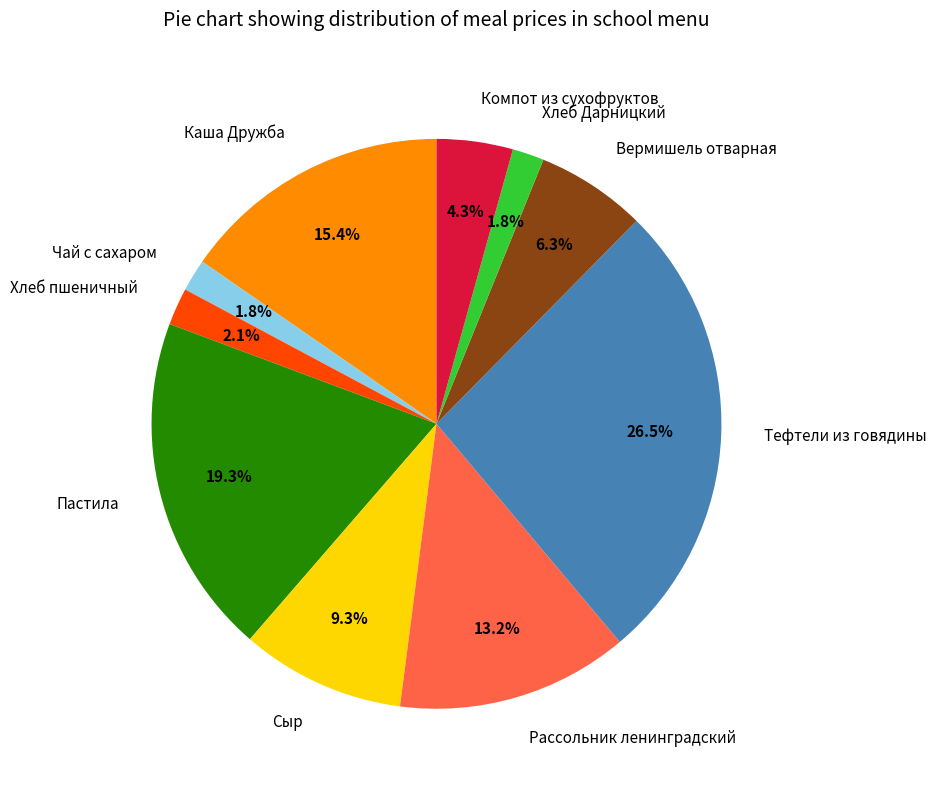

To the nearest percent, what percentage of the pie is Хлеб Дарницкий?

2%